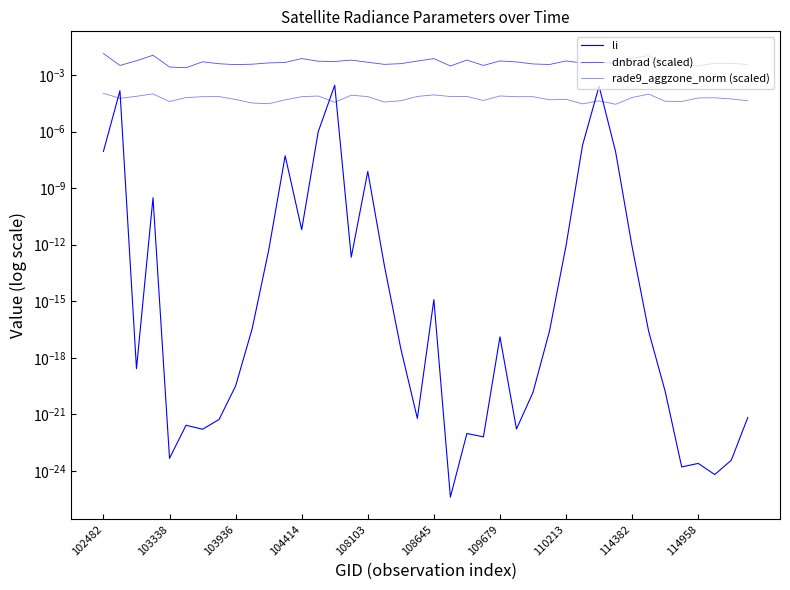

True or false: rade9_aggzone_norm (scaled) has a value of 0.0 at 39.

False